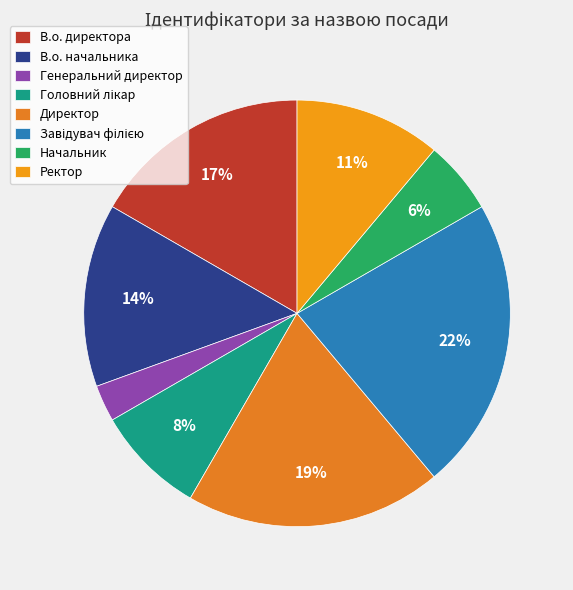

Does Директор account for over 50% of the chart?

No